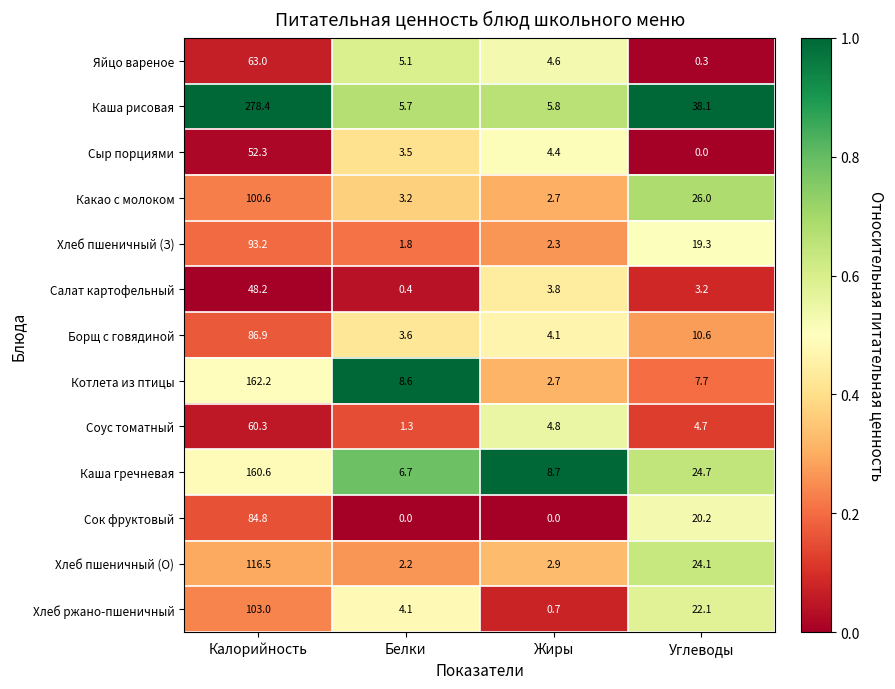

What is the average value of the Хлеб пшеничный (О) series?

36.4